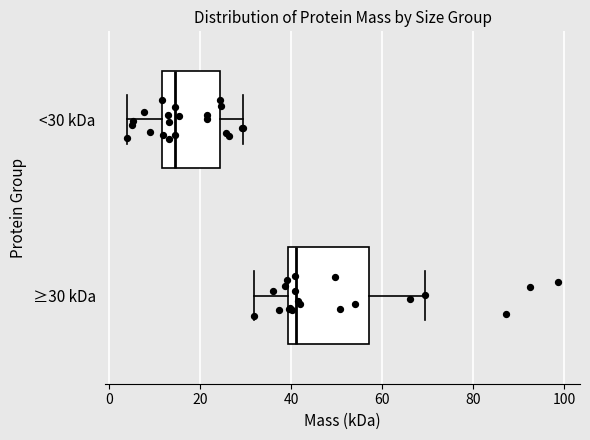

Reading bottom to top, read every box against the x-axis: the position of its median line, the range the box covers, and the ends of its whiskers. The values are not printed on the chart, so give them approximately, as read against the axis.

≥30 kDa: median 42, box 40 to 56, whiskers 32 to 70
<30 kDa: median 14, box 12 to 24, whiskers 4 to 30